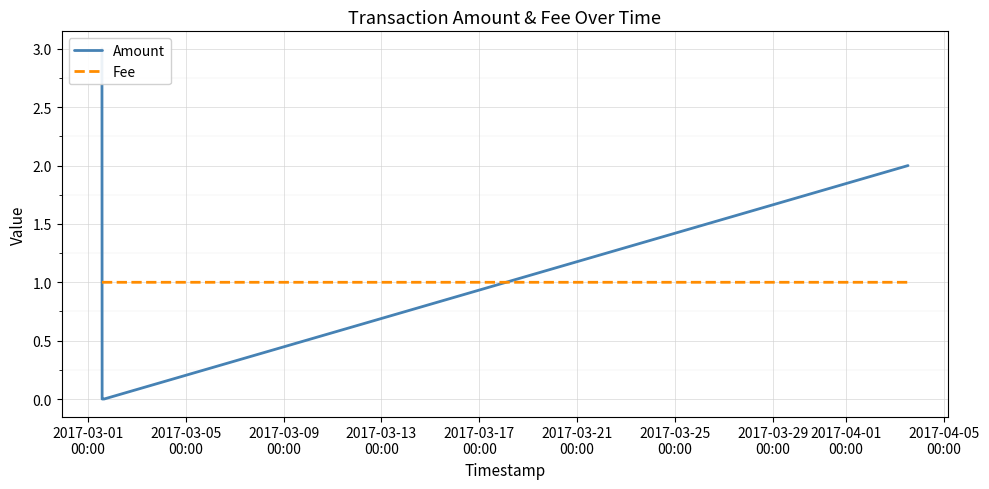

What is the average value of the Fee series?

1.0